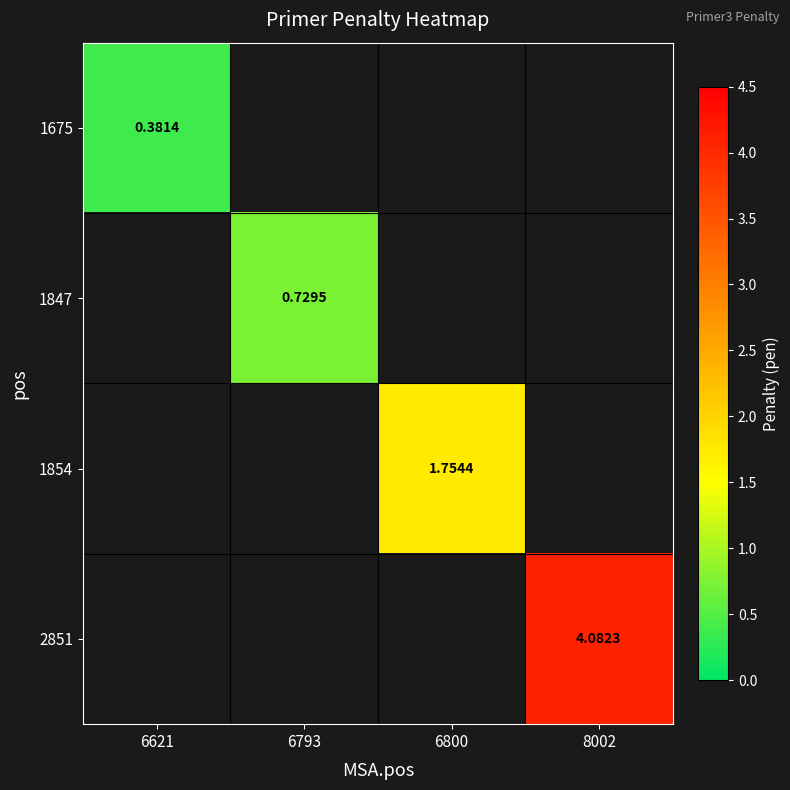

Which series has the largest total across all categories?

2851